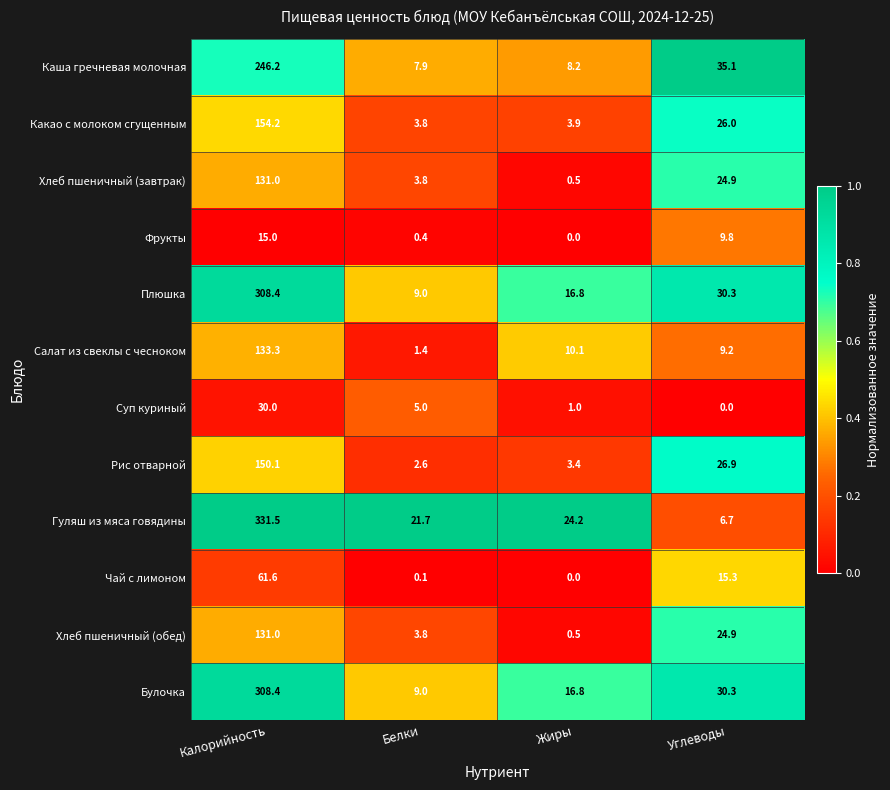

Which series has the largest total across all categories?

Гуляш из мяса говядины